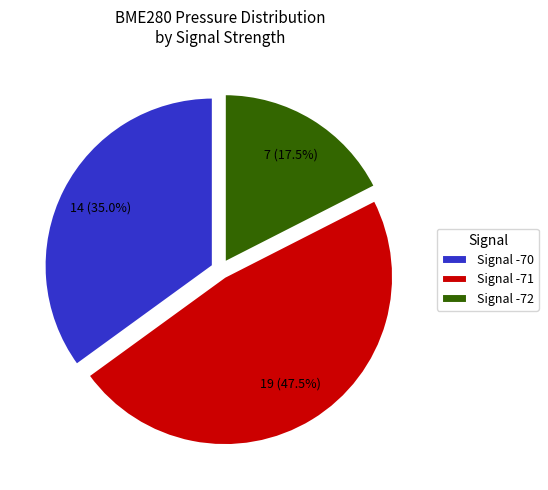

Which has a higher value, Signal -71 or Signal -70?

Signal -71